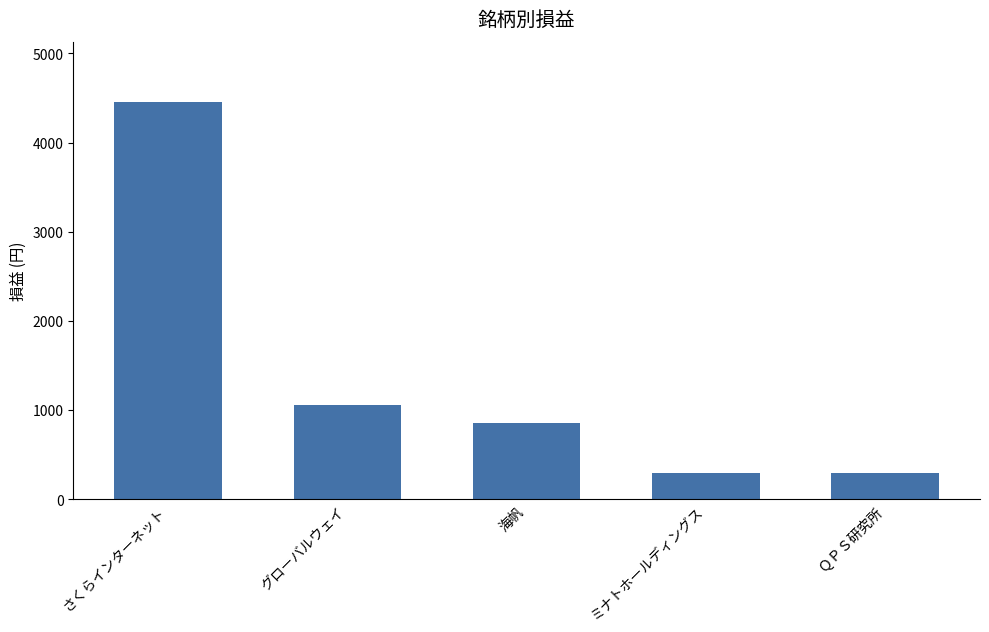

Which category has the highest value across all series?

さくらインターネット